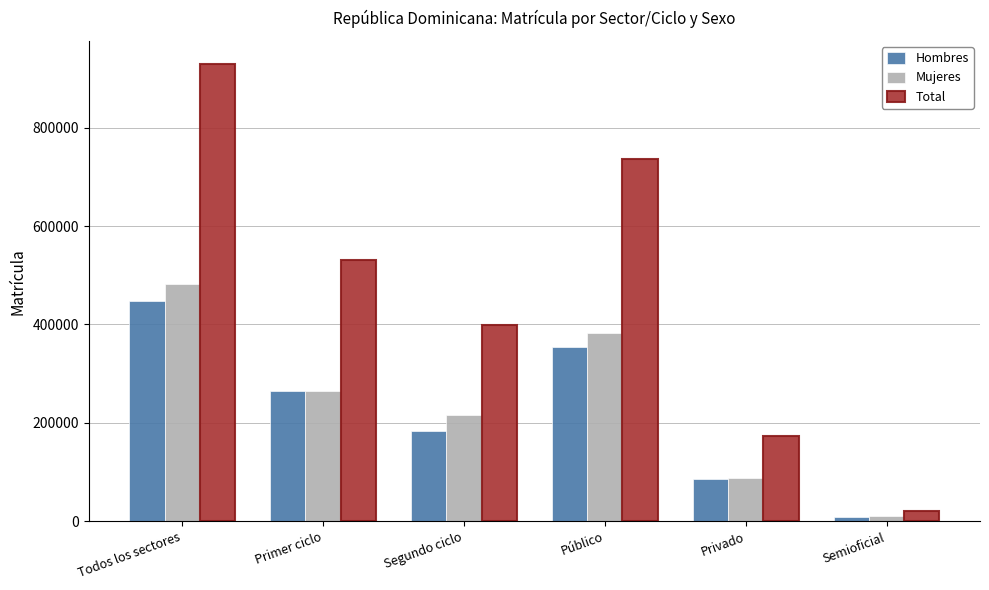

True or false: Hombres has a value of 569503 at Público.

False